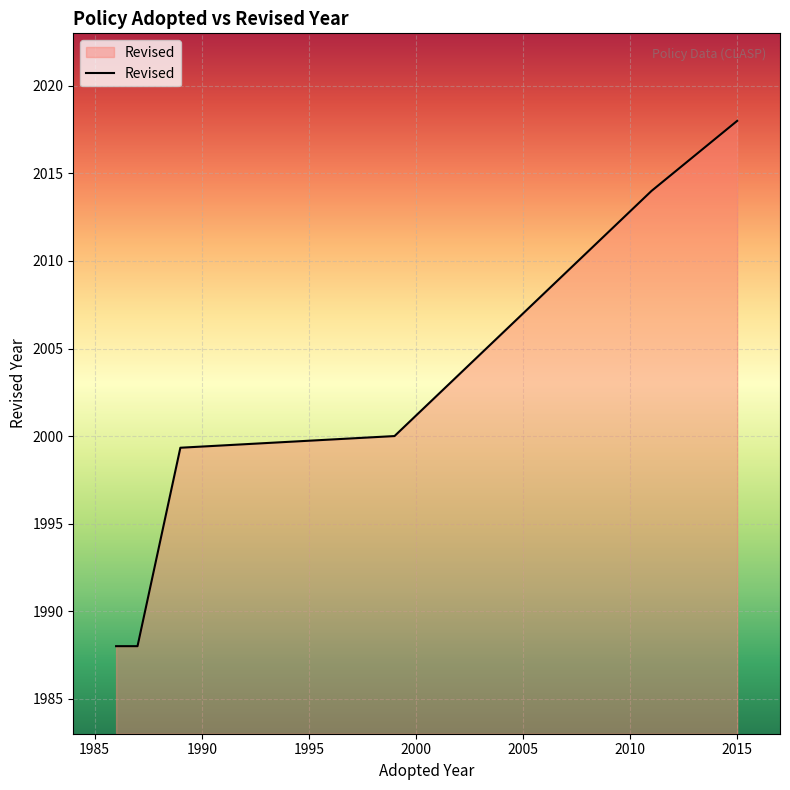

What is the smallest value displayed?

1988.0